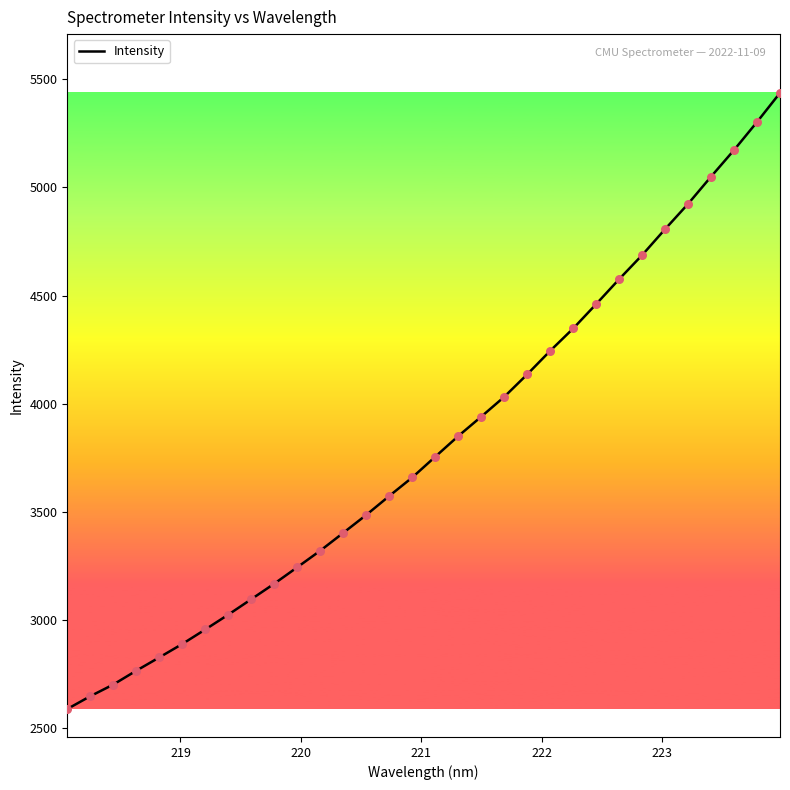

What is the greatest value displayed?

5437.6